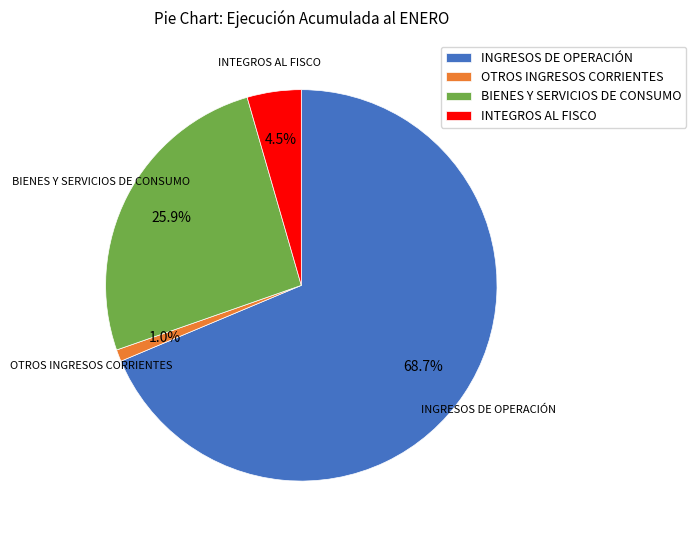

Between BIENES Y SERVICIOS DE CONSUMO and INGRESOS DE OPERACIÓN, which is larger?

INGRESOS DE OPERACIÓN